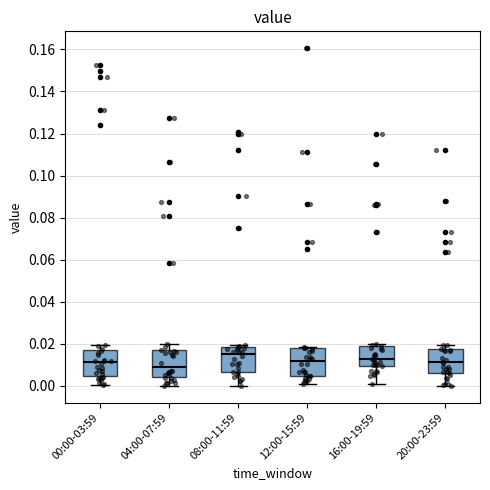

Reading left to right, read every box against the y-axis: the position of its median line, the range the box covers, and the ends of its whiskers. The values are not printed on the chart, so give them approximately, as read against the axis.

00:00-03:59: median 0.012, box 0.004 to 0.018, whiskers 0.000 to 0.020
04:00-07:59: median 0.010, box 0.004 to 0.018, whiskers 0.000 to 0.020
08:00-11:59: median 0.016, box 0.006 to 0.018, whiskers 0.000 to 0.020
12:00-15:59: median 0.012, box 0.004 to 0.018, whiskers 0.000 to 0.018 (just above the box's upper edge)
16:00-19:59: median 0.012, box 0.010 to 0.018, whiskers 0.000 to 0.020
20:00-23:59: median 0.012, box 0.006 to 0.018, whiskers 0.000 to 0.020